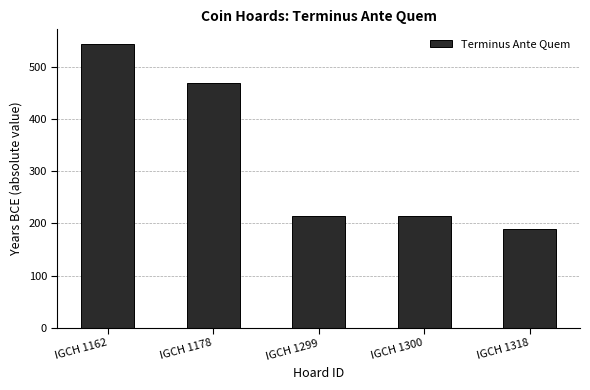

What is the maximum value shown in the chart?

546